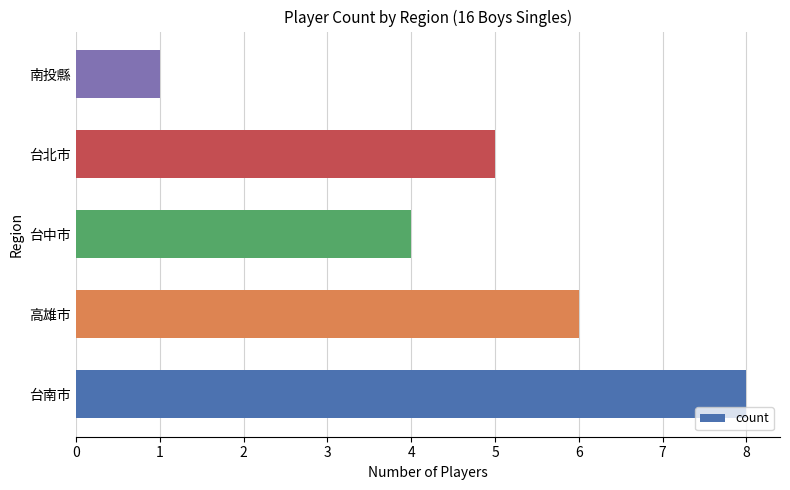

What is the sum of all values?

24